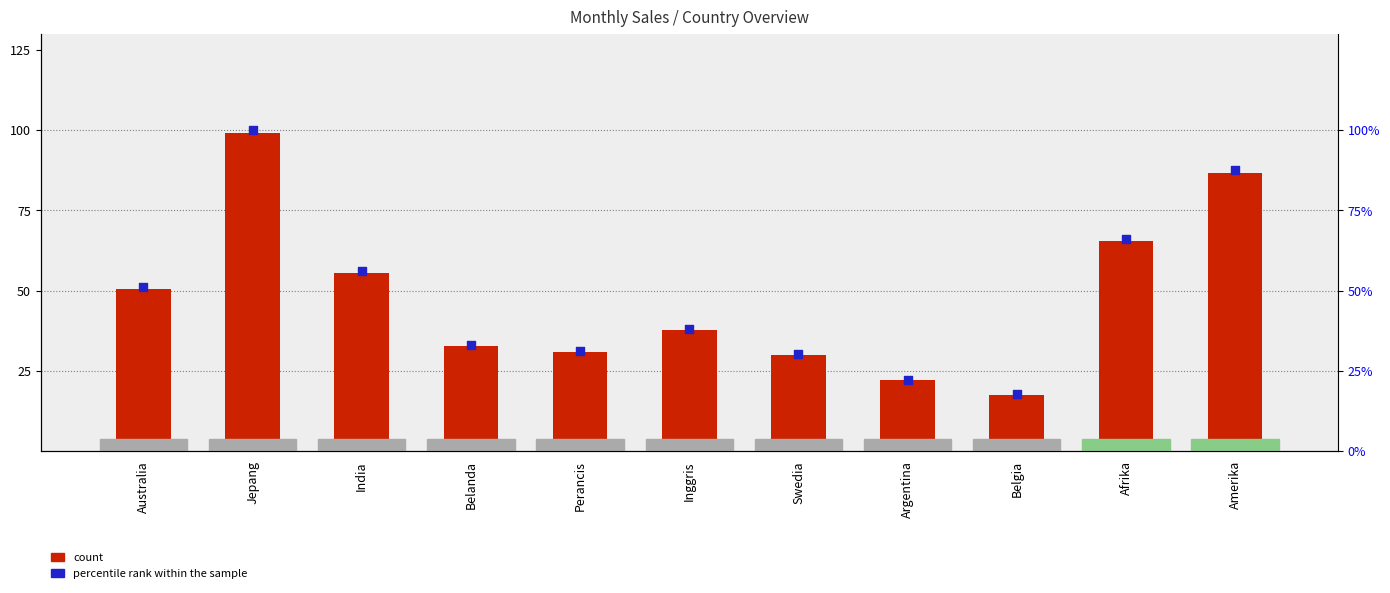

Which series reaches the minimum Y coordinate?

count